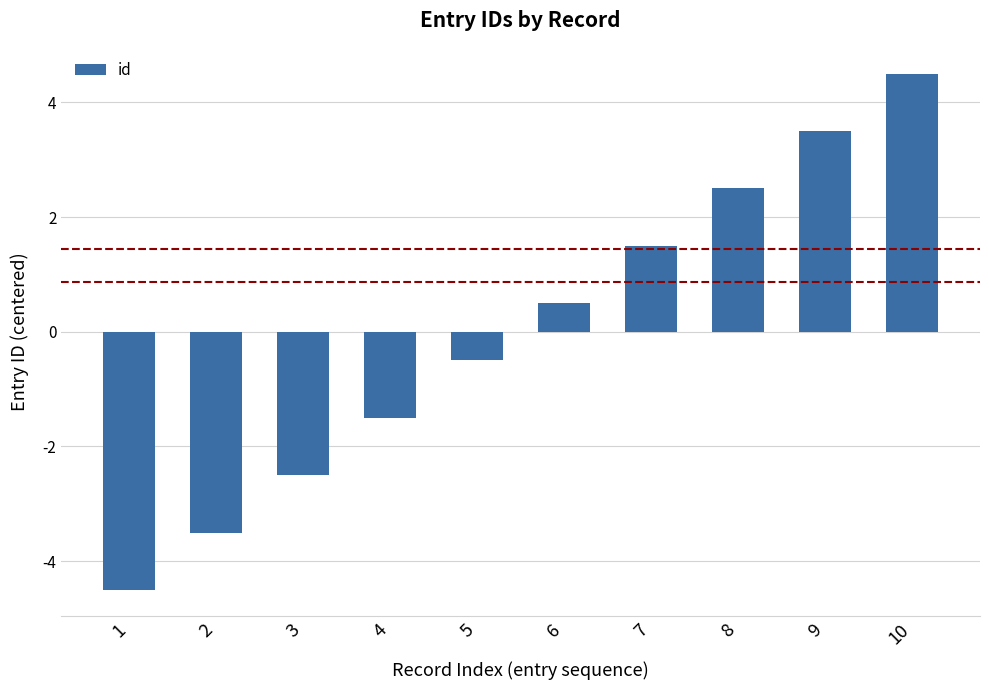

What is the change in value from 4 to 7?

+3.0